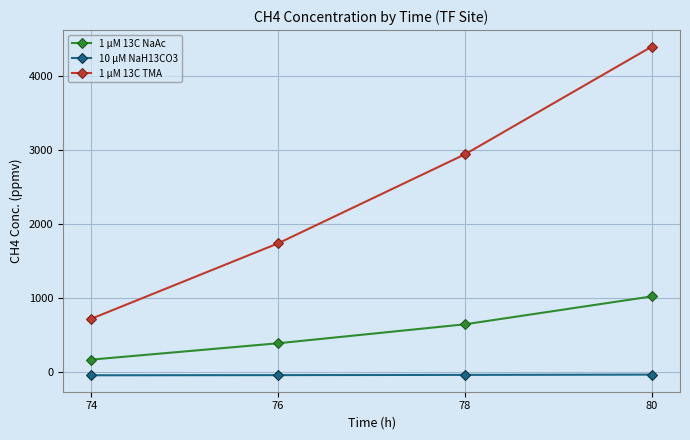

How many distinct data groups are displayed?

3